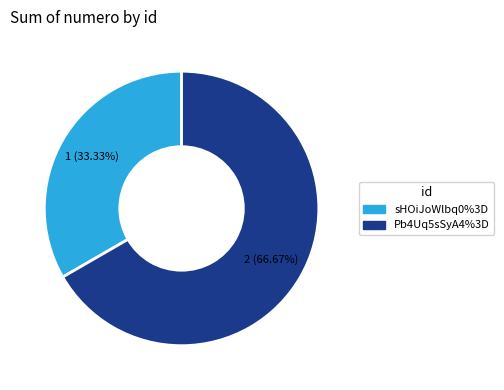

Rank the categories by value from highest to lowest.

Pb4Uq5sSyA4%3D, sHOiJoWlbq0%3D